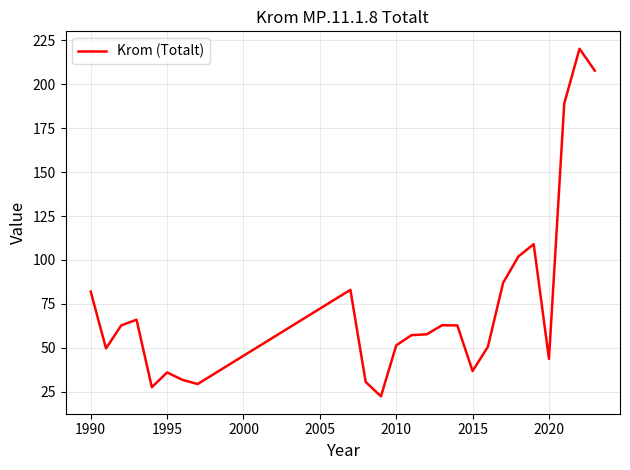

Count the number of categories in the chart.

25